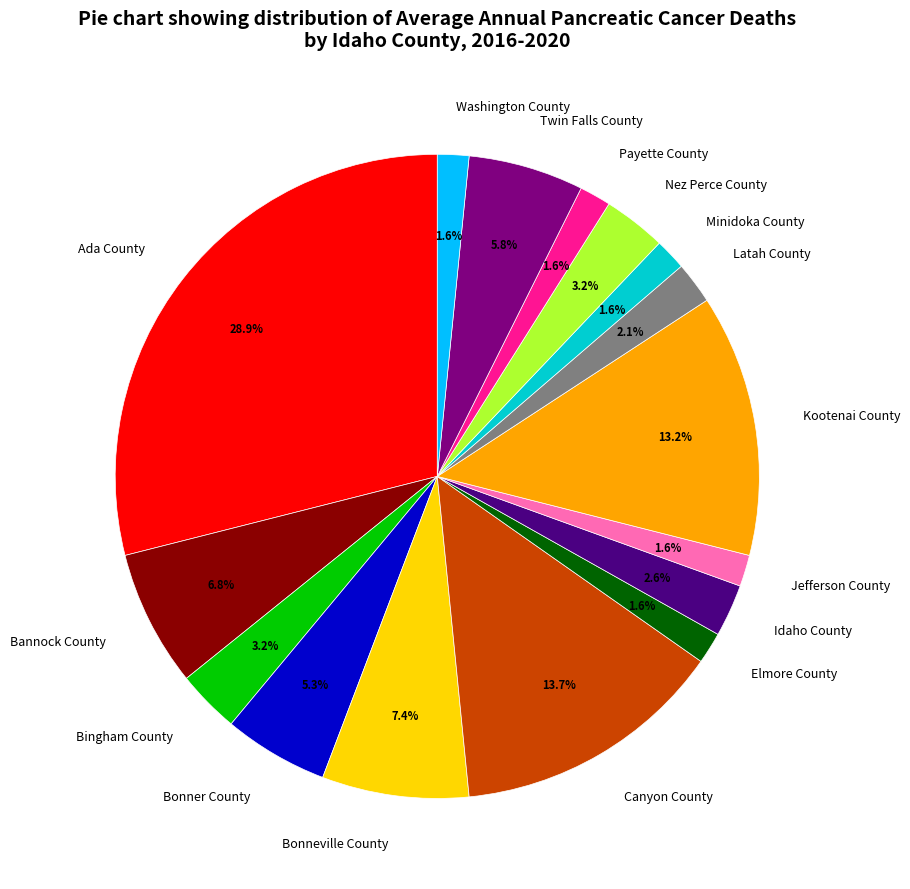

Between Bonneville County and Kootenai County, which is larger?

Kootenai County